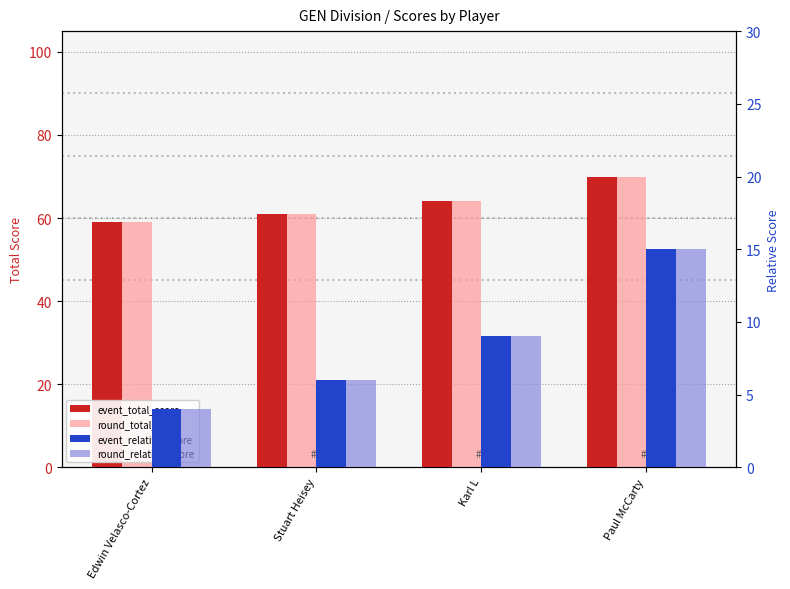

How many data points does each series have?

4